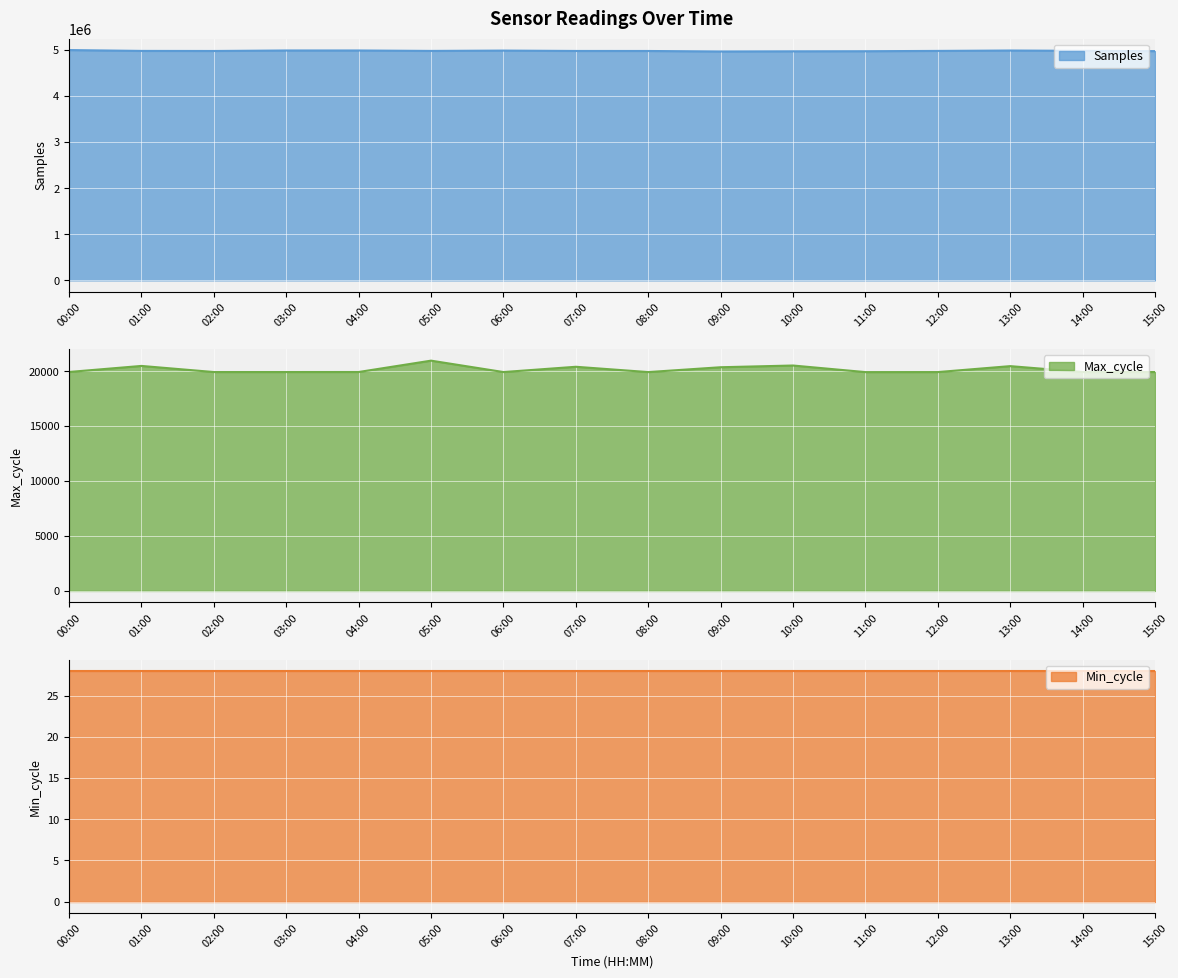

Which series changed the most between 09:00 and 11:00?

Samples